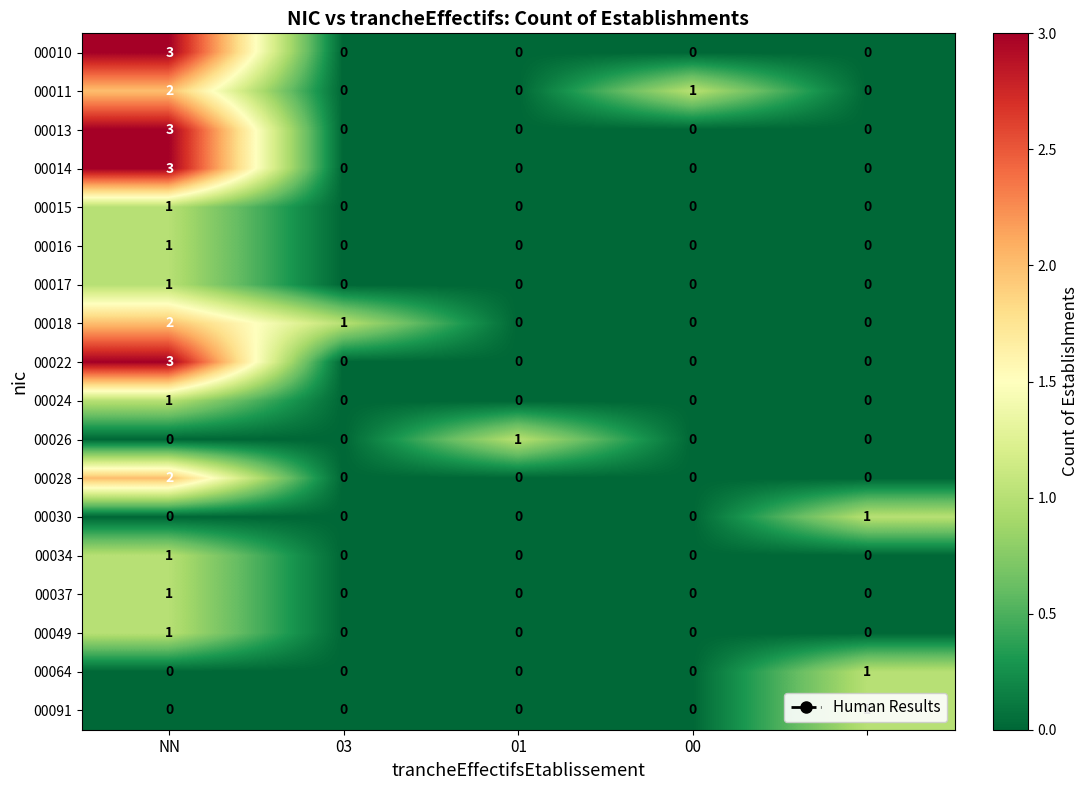

Reading right to left, transcribe all the data shown in this chart.

00010: 0	0	0	0	3
00011: 0	1	0	0	2
00013: 0	0	0	0	3
00014: 0	0	0	0	3
00015: 0	0	0	0	1
00016: 0	0	0	0	1
00017: 0	0	0	0	1
00018: 0	0	0	1	2
00022: 0	0	0	0	3
00024: 0	0	0	0	1
00026: 0	0	1	0	0
00028: 0	0	0	0	2
00030: 1	0	0	0	0
00034: 0	0	0	0	1
00037: 0	0	0	0	1
00049: 0	0	0	0	1
00064: 1	0	0	0	0
00091: 1	0	0	0	0